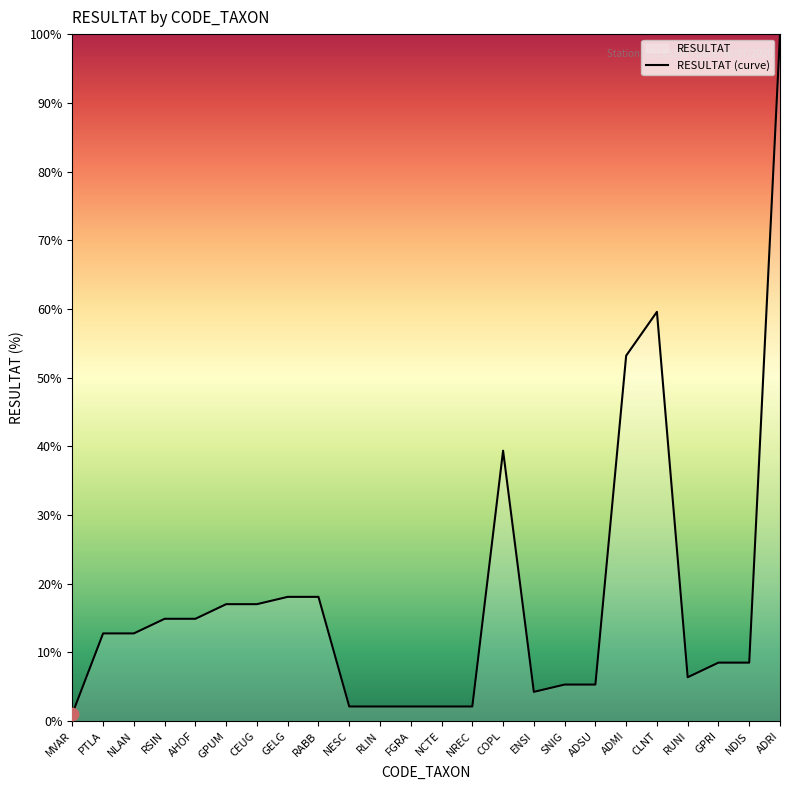

What is the ratio of the value at RLIN to the value at RABB?

0.1